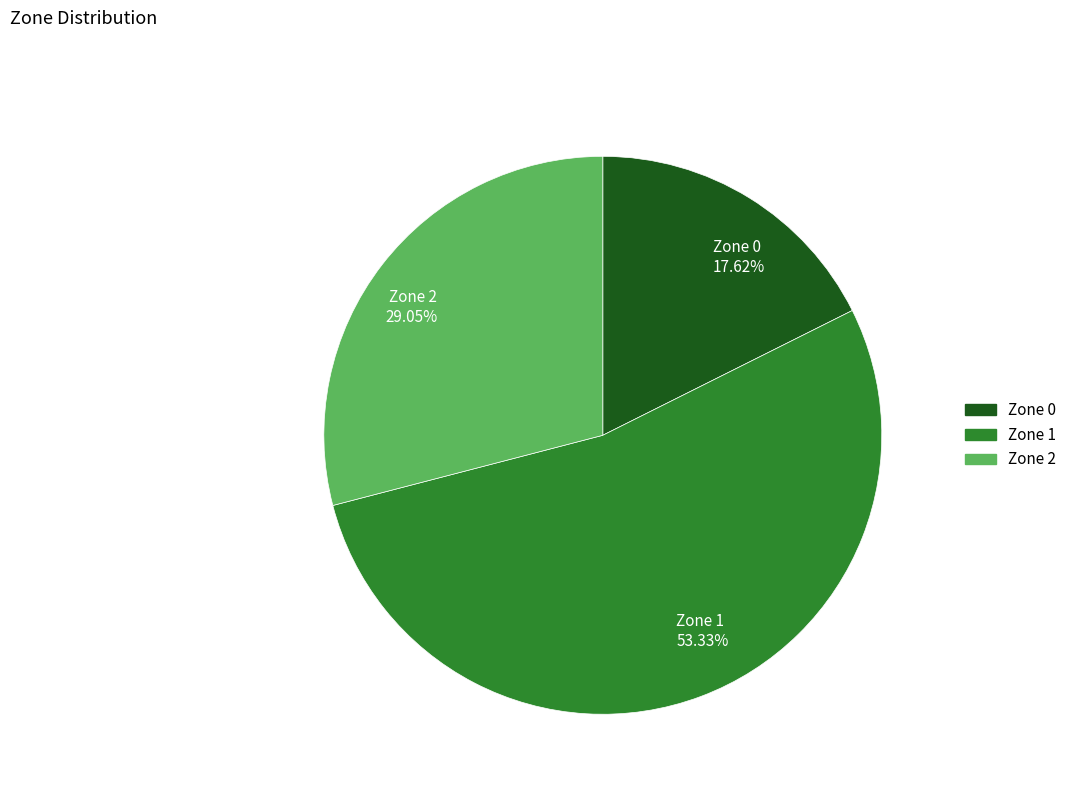

Is it true that Zone 0 is 18% of the pie?

True